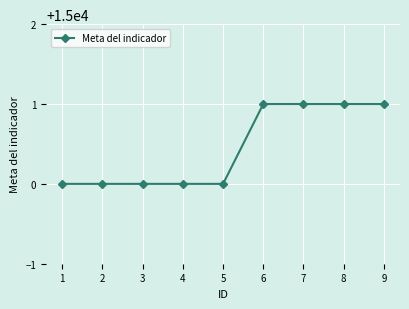

Reading left to right, transcribe all the data shown in this chart.

15000	15000	15000	15000	15000	15001	15001	15001	15001